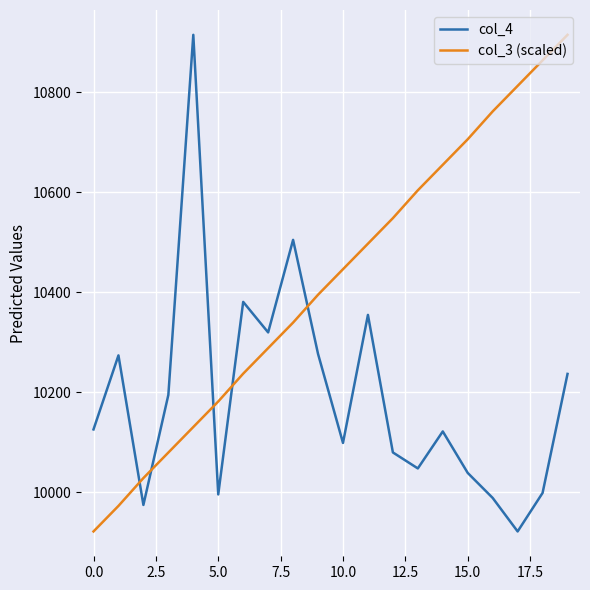

How many times do col_4 and col_3 (scaled) cross each other?

5